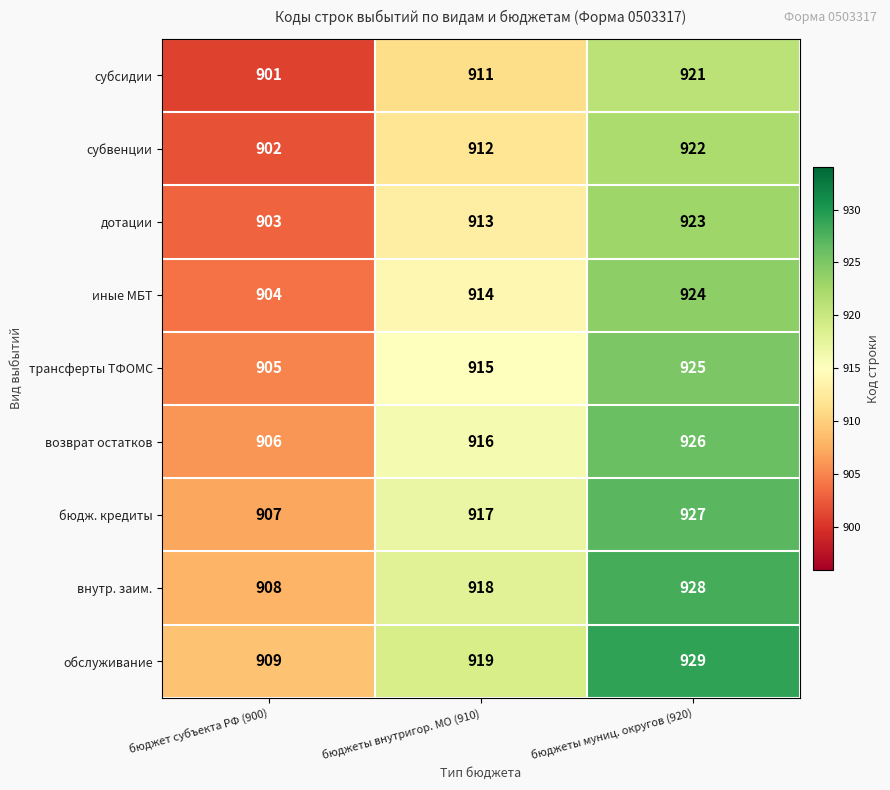

What is the difference between the maximum and minimum values in the бюдж. кредиты series?

20